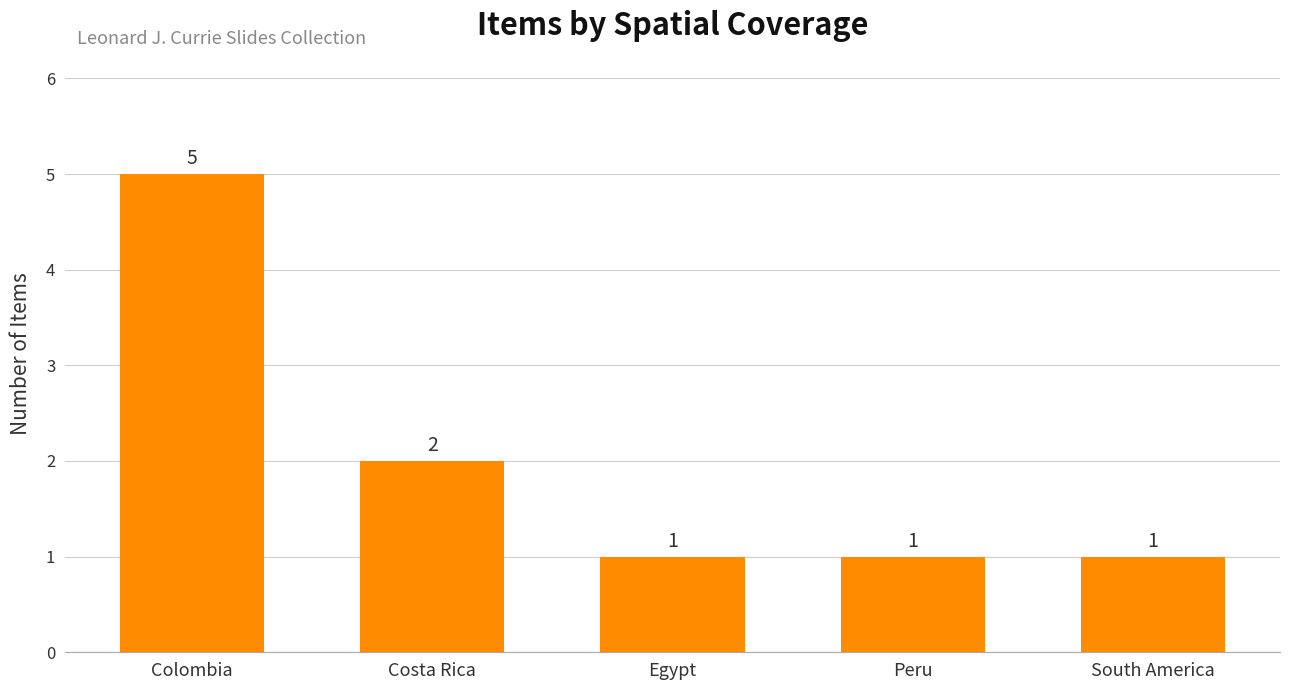

Which label corresponds to the largest value in the chart?

Colombia